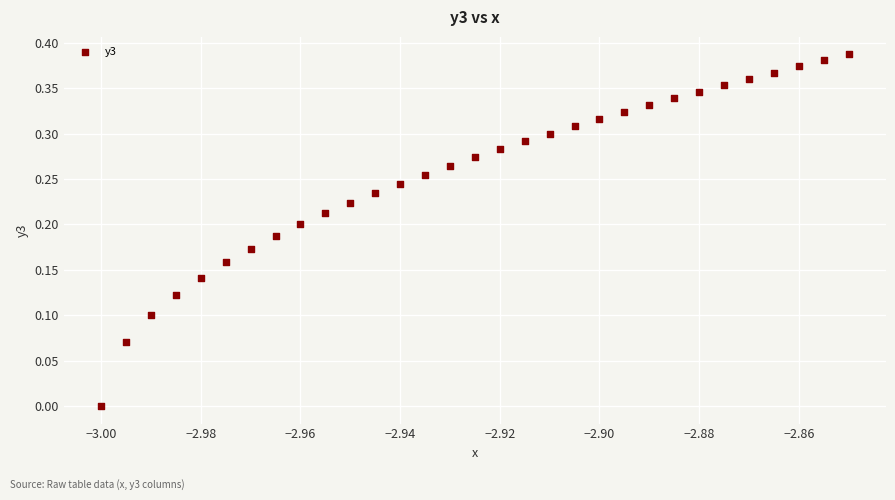

How many data points are displayed?

31